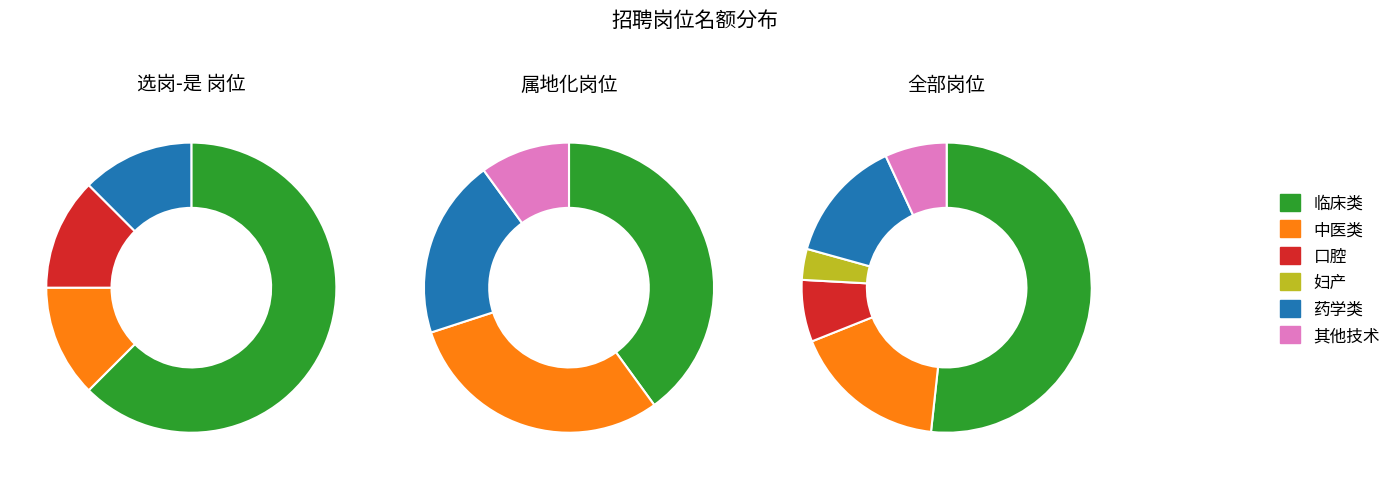

Does any single category account for the majority?

No